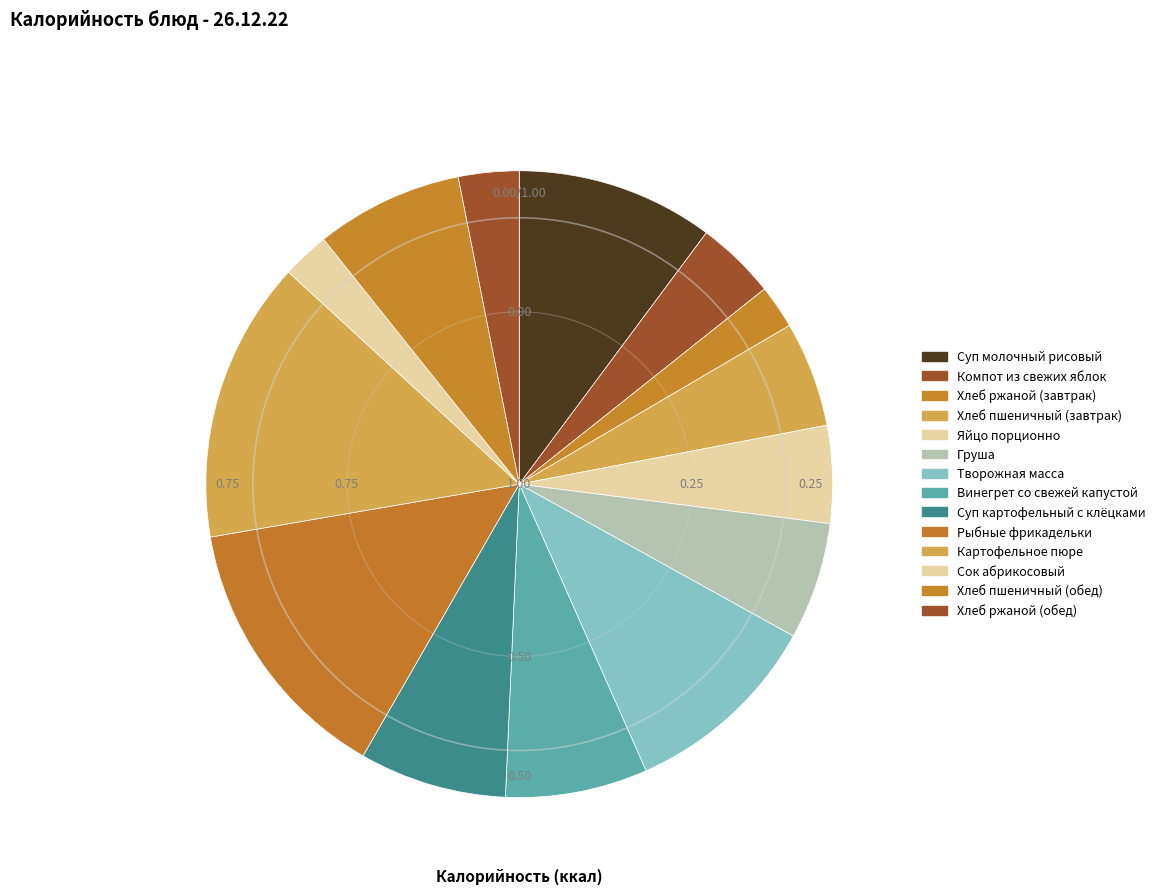

Do Груша and Винегрет со свежей капустой together represent more than half of the pie?

No